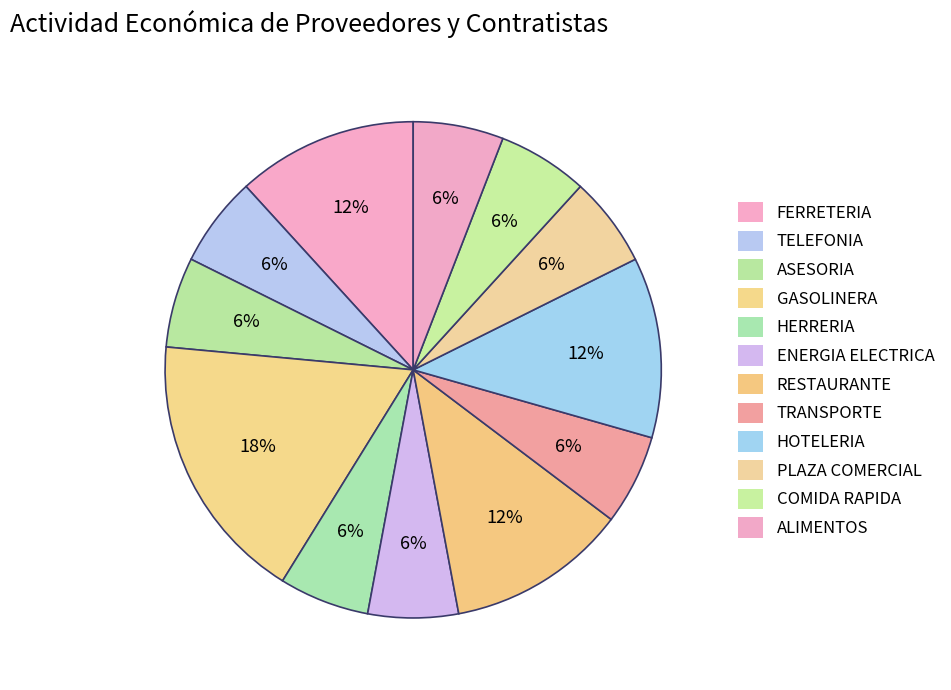

Does FERRETERIA represent more than half of the total?

No